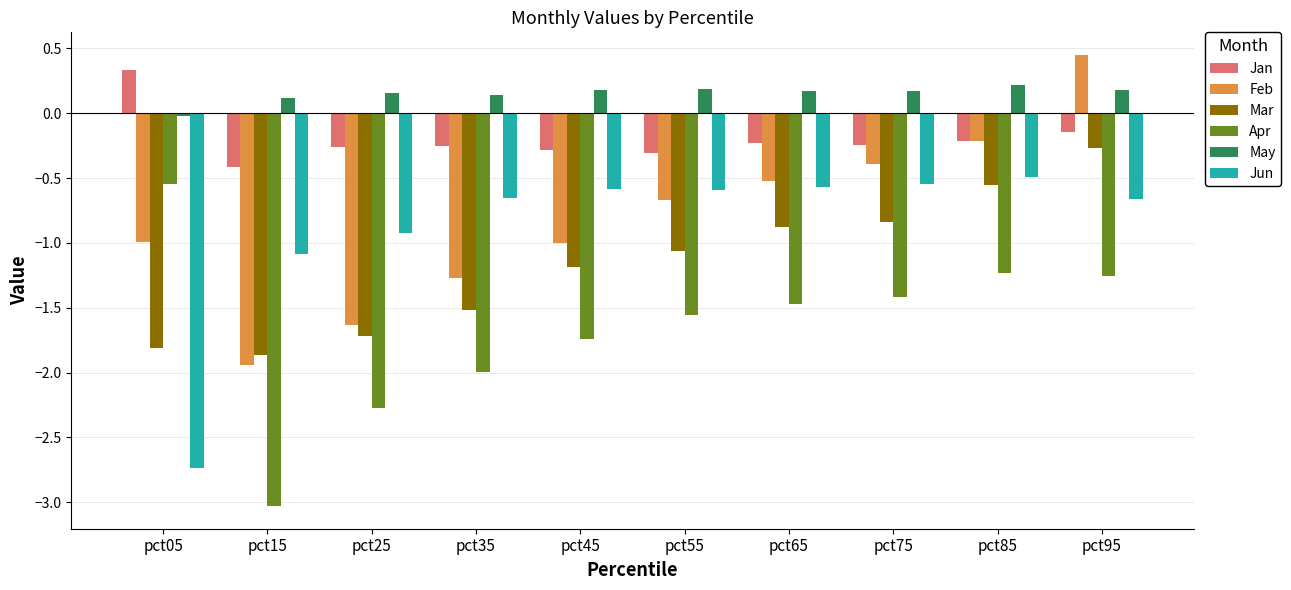

At how many categories does at least one series exceed 0?

10